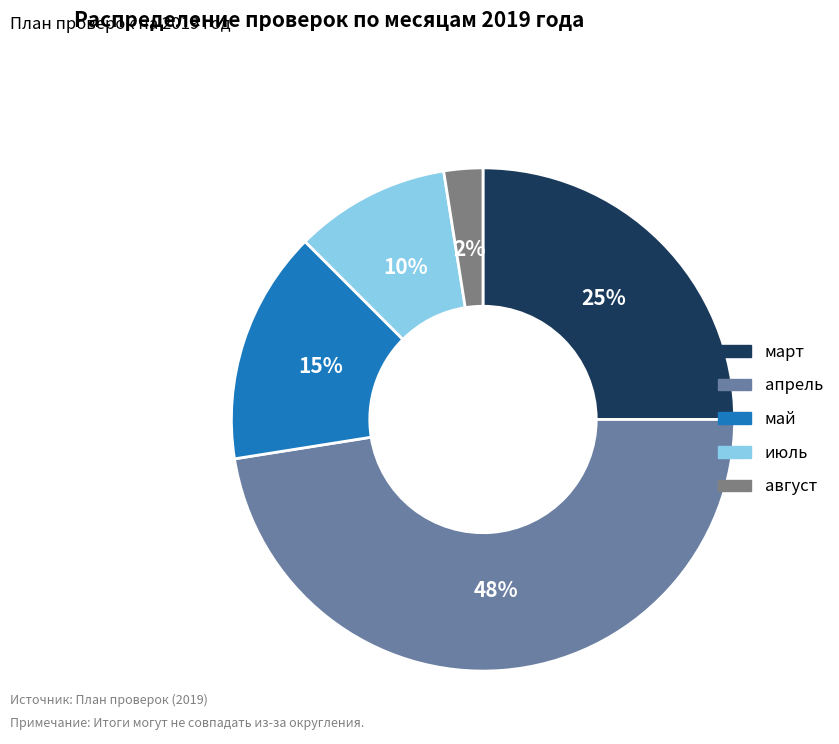

To the nearest percent, what is the combined percentage of май and июль?

25%